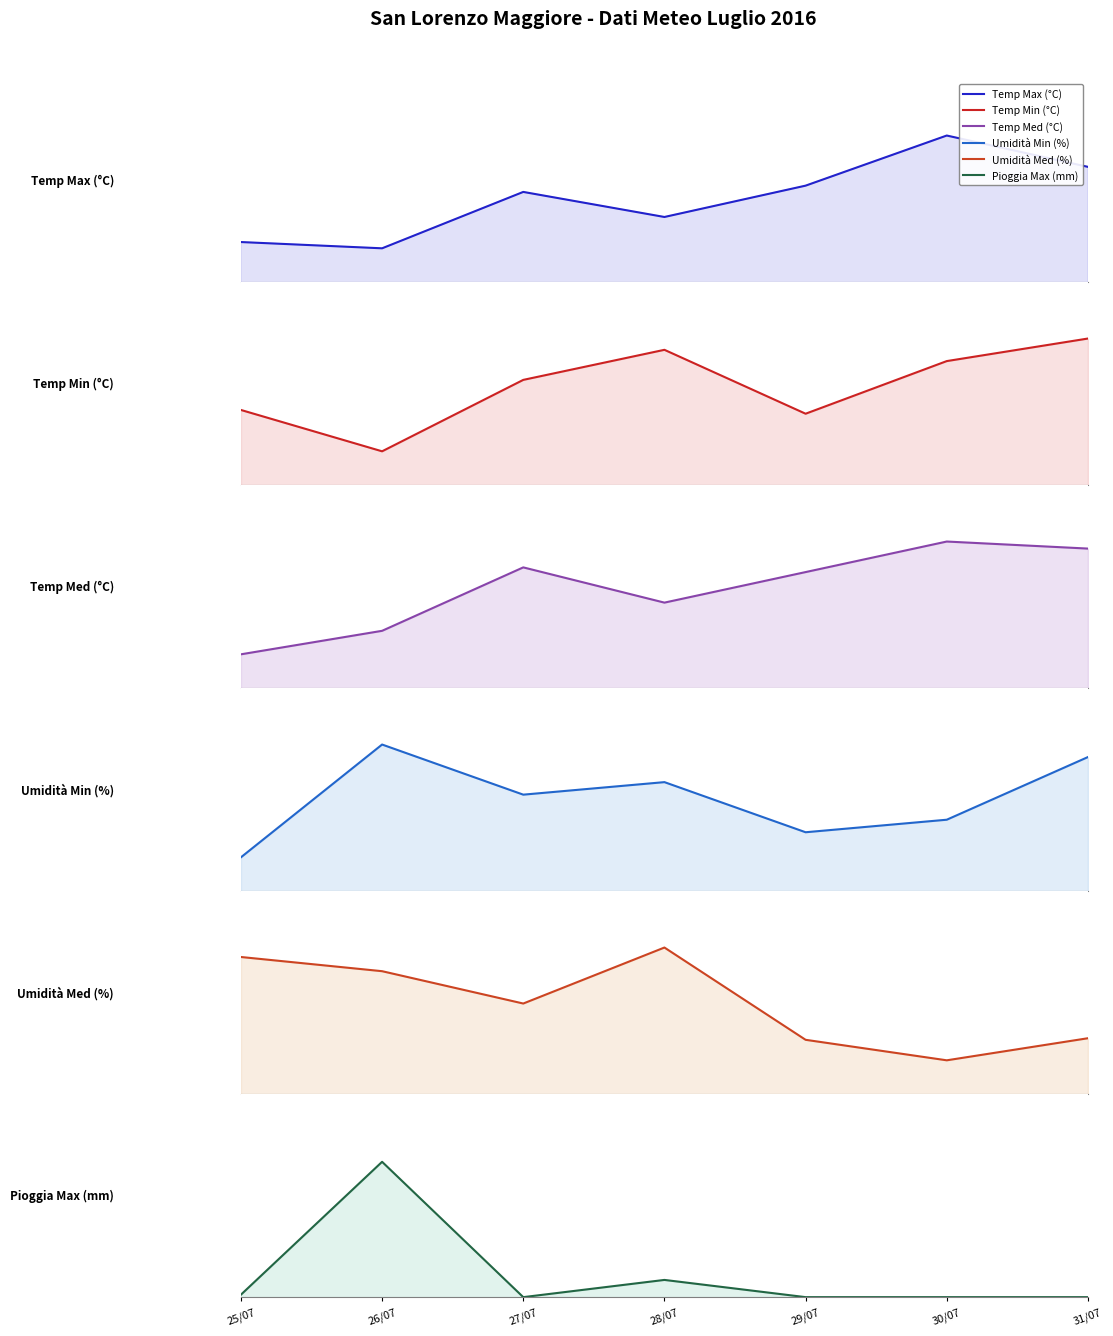

True or false: Temp Min (°C) and Umidità Med (%) intersect in this chart.

False